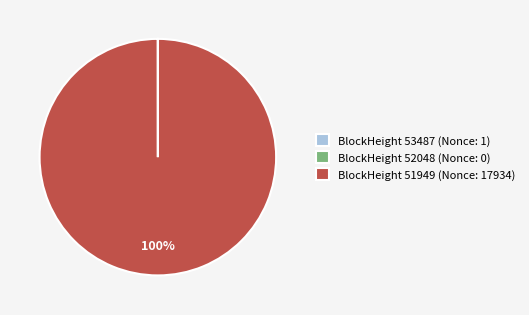

What percentage is the BlockHeight 51949 (Nonce: 17934) slice, to the nearest percent?

100%